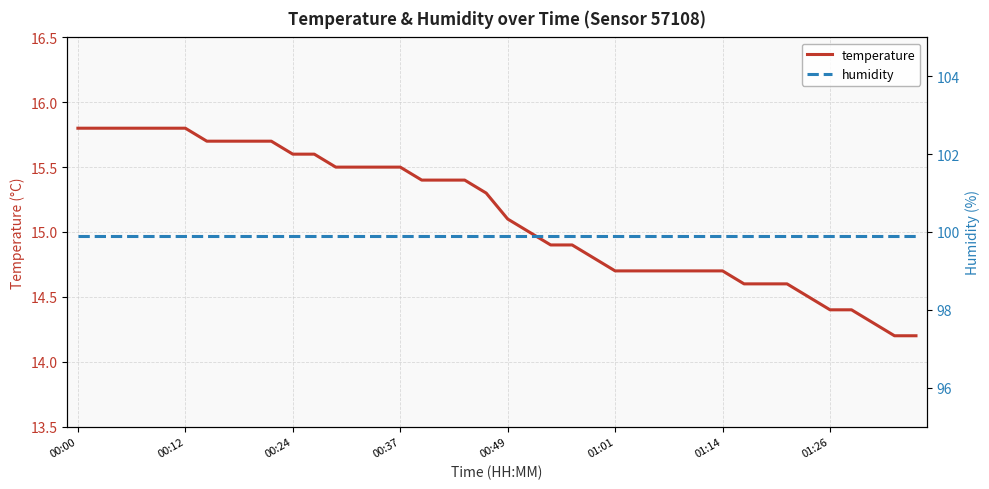

Does the chart have visible grid lines?

Yes